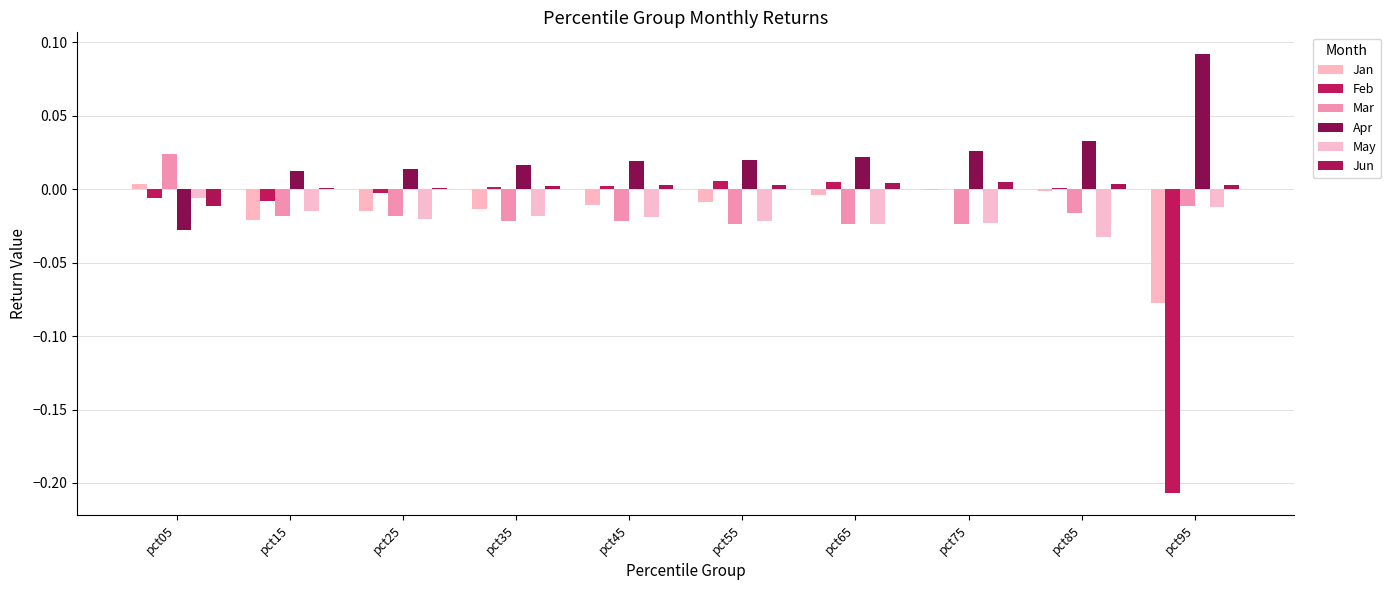

Reading right to left, what are all the values shown in this chart?

Jan: pct95=-0.1	pct85=-0.0	pct75=-0.0	pct65=-0.0	pct55=-0.0	pct45=-0.0	pct35=-0.0	pct25=-0.0	pct15=-0.0	pct05=0.0
Feb: pct95=-0.2	pct85=0.0	pct75=0.0	pct65=0.0	pct55=0.0	pct45=0.0	pct35=0.0	pct25=-0.0	pct15=-0.0	pct05=-0.0
Mar: pct95=-0.0	pct85=-0.0	pct75=-0.0	pct65=-0.0	pct55=-0.0	pct45=-0.0	pct35=-0.0	pct25=-0.0	pct15=-0.0	pct05=0.0
Apr: pct95=0.1	pct85=0.0	pct75=0.0	pct65=0.0	pct55=0.0	pct45=0.0	pct35=0.0	pct25=0.0	pct15=0.0	pct05=-0.0
May: pct95=-0.0	pct85=-0.0	pct75=-0.0	pct65=-0.0	pct55=-0.0	pct45=-0.0	pct35=-0.0	pct25=-0.0	pct15=-0.0	pct05=-0.0
Jun: pct95=0.0	pct85=0.0	pct75=0.0	pct65=0.0	pct55=0.0	pct45=0.0	pct35=0.0	pct25=0.0	pct15=0.0	pct05=-0.0